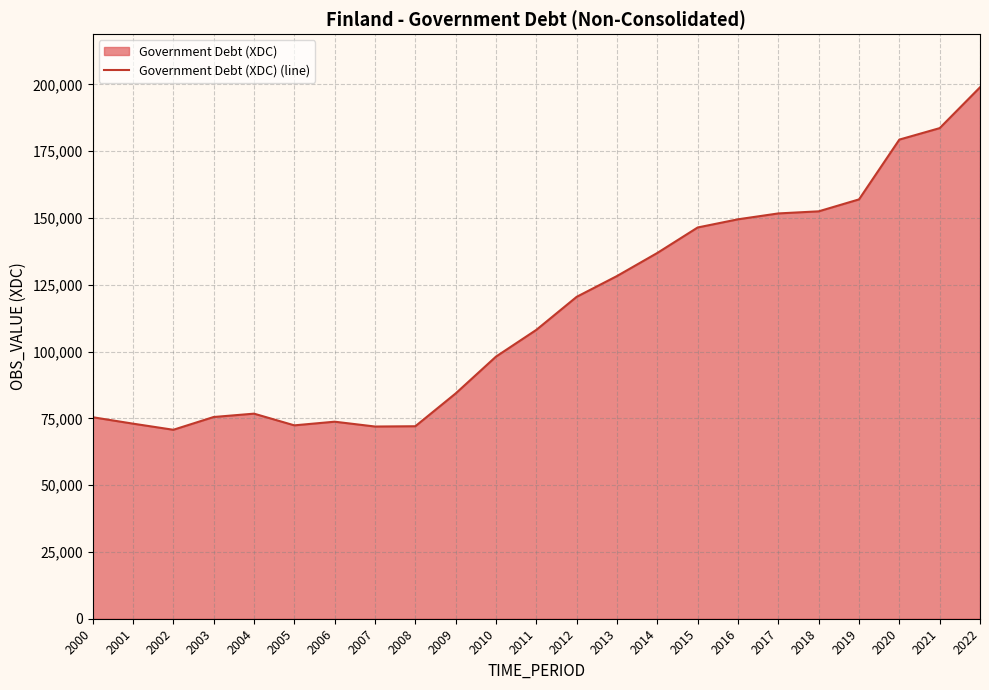

Reading right to left, transcribe all the data shown in this chart.

198945	183662	179366	156984	152511	151730	149531	146470	136938	128297	120505	108139	98133	84342	72063	71955	73763	72395	76774	75519	70737	73029	75438